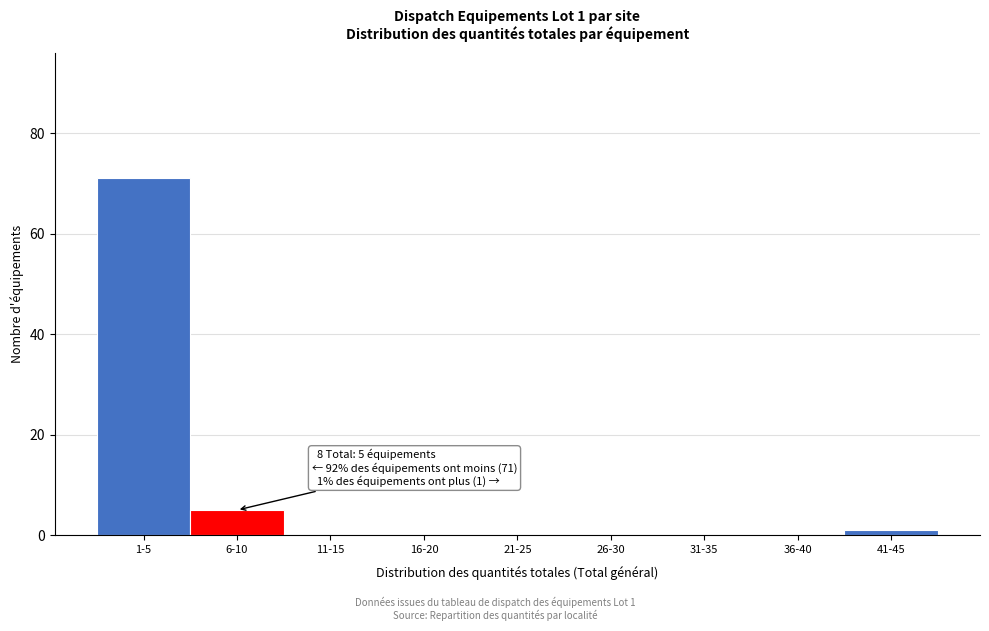

Reading left to right, list all the values displayed in this chart.

1-5=71	6-10=5	11-15=0	16-20=0	21-25=0	26-30=0	31-35=0	36-40=0	41-45=1